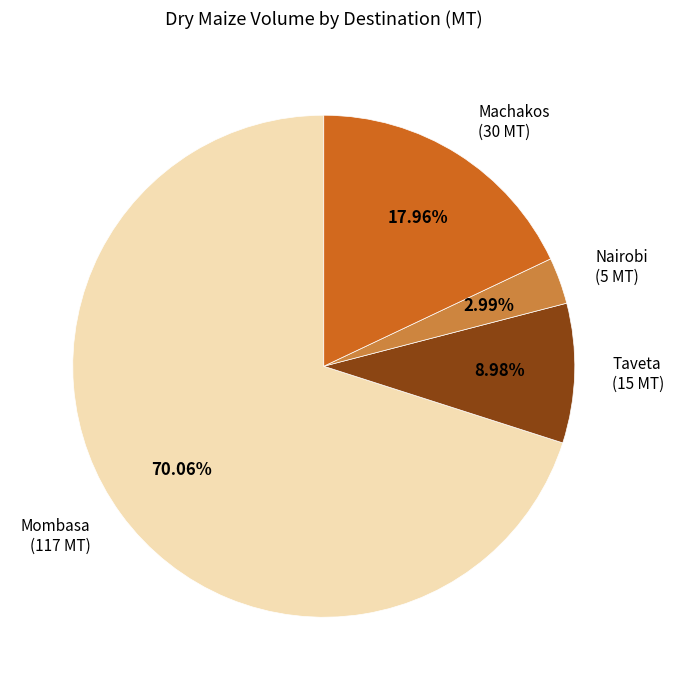

Is there a majority slice in this chart?

Yes